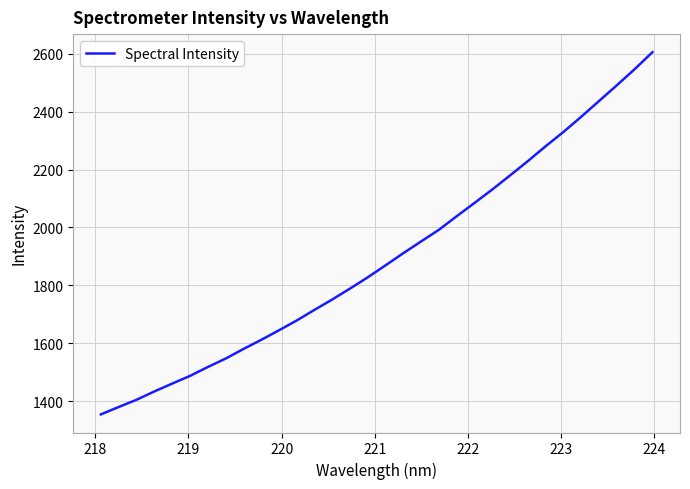

What is the minimum value shown in the chart?

1353.9